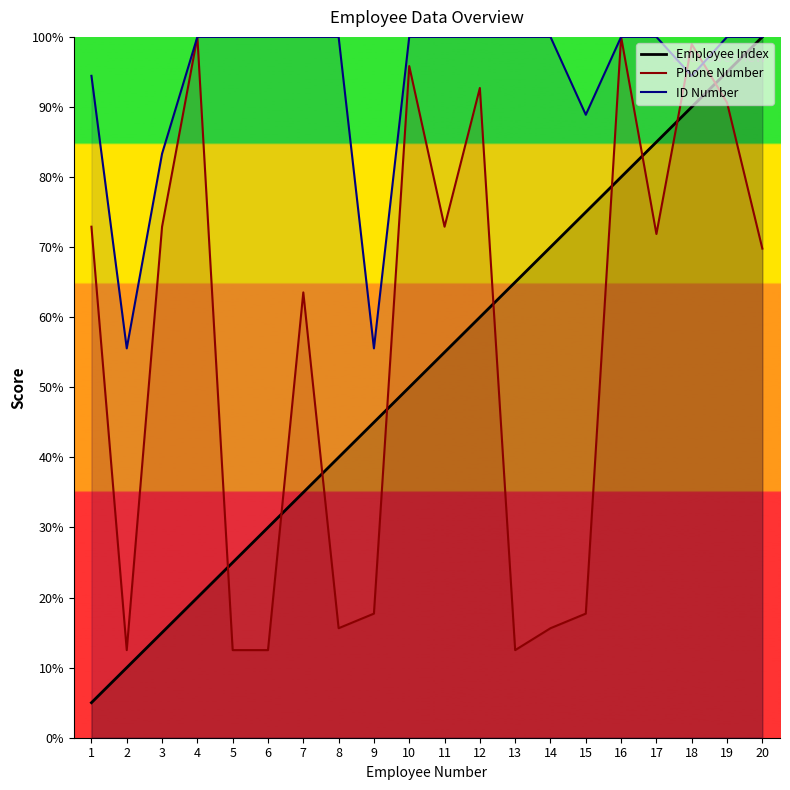

The value of ID Number at 20 is 42.3. True or false?

False